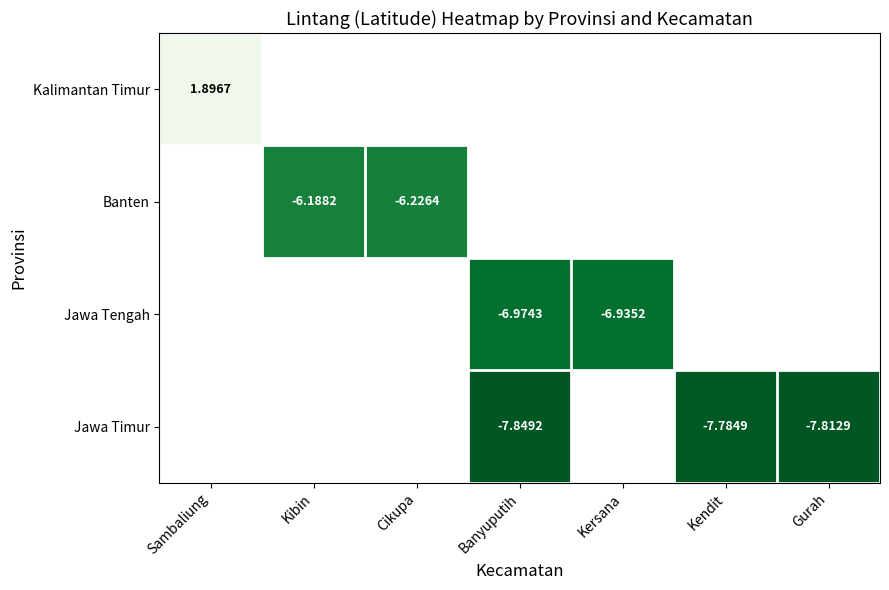

Which has a higher value, Gurah or Cikupa?

Cikupa